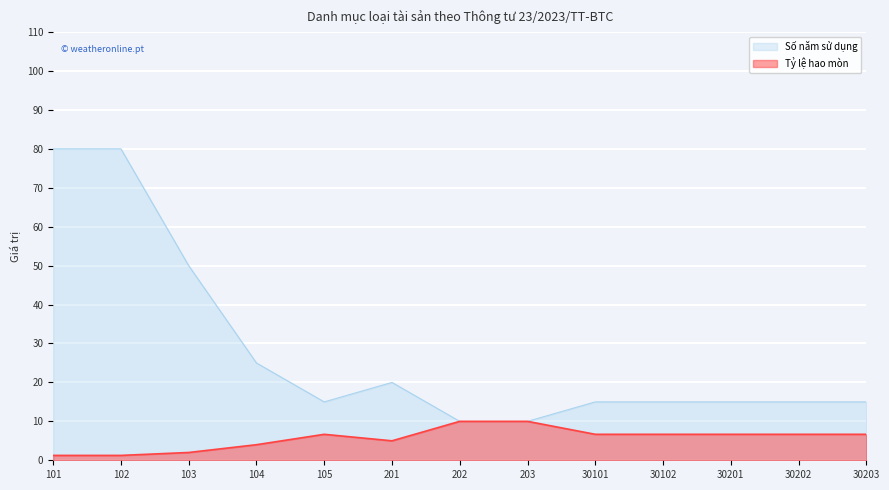

What are all the series names shown in the legend?

Số năm sử dụng, Tỷ lệ hao mòn